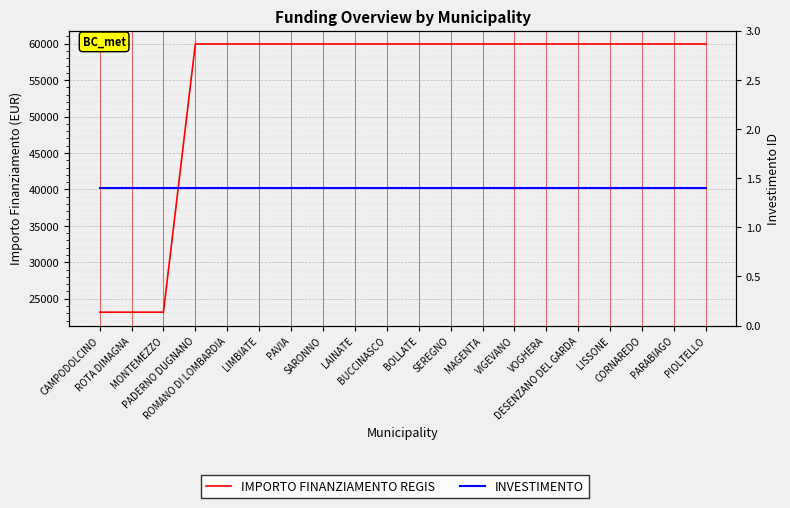

Which series has the largest total across all categories?

IMPORTO FINANZIAMENTO REGIS